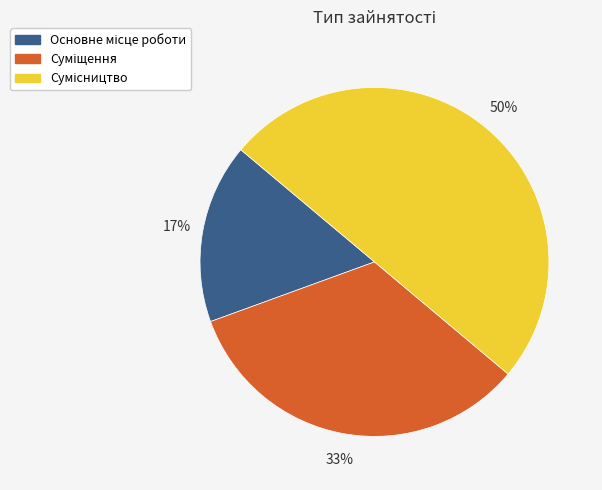

How many slices are in this pie chart?

3